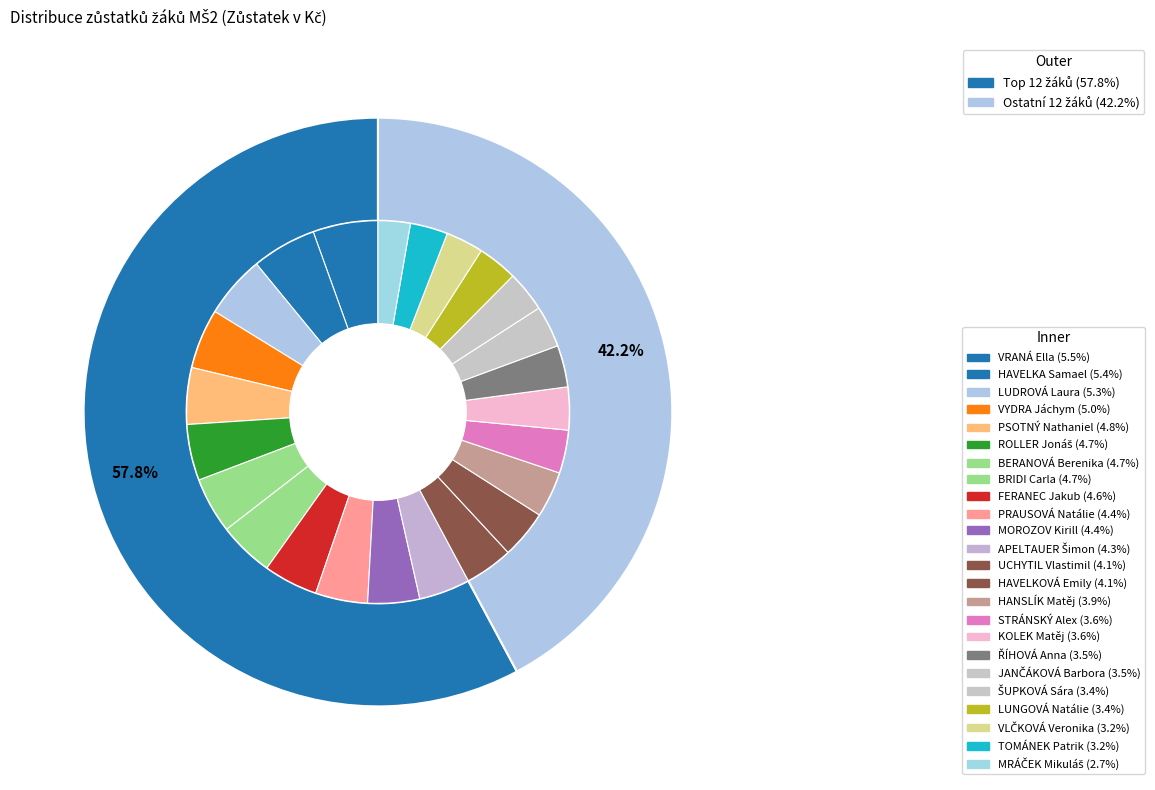

True or false: LUNGOVÁ Natálie accounts for 1% of the total.

False